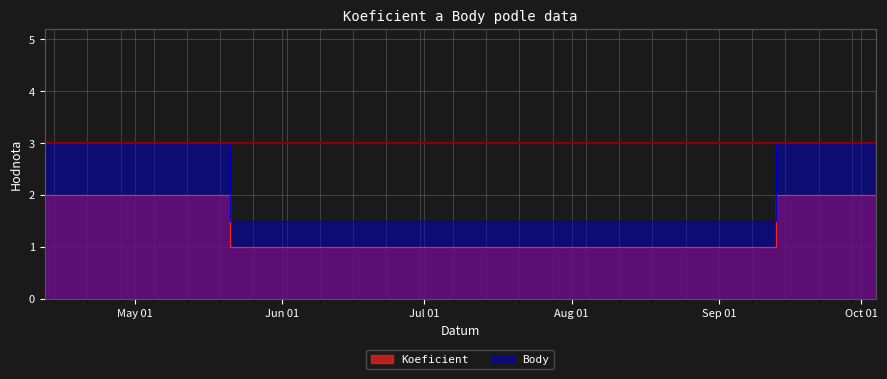

What is the average value of the Body series?

2.3